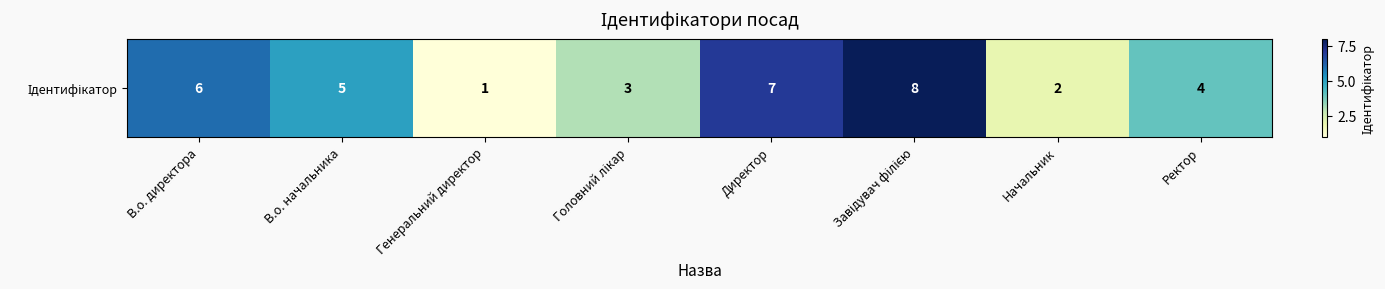

List the labels in order of value, smallest first.

Генеральний директор, Начальник, Головний лікар, Ректор, В.о. начальника, В.о. директора, Директор, Завідувач філією